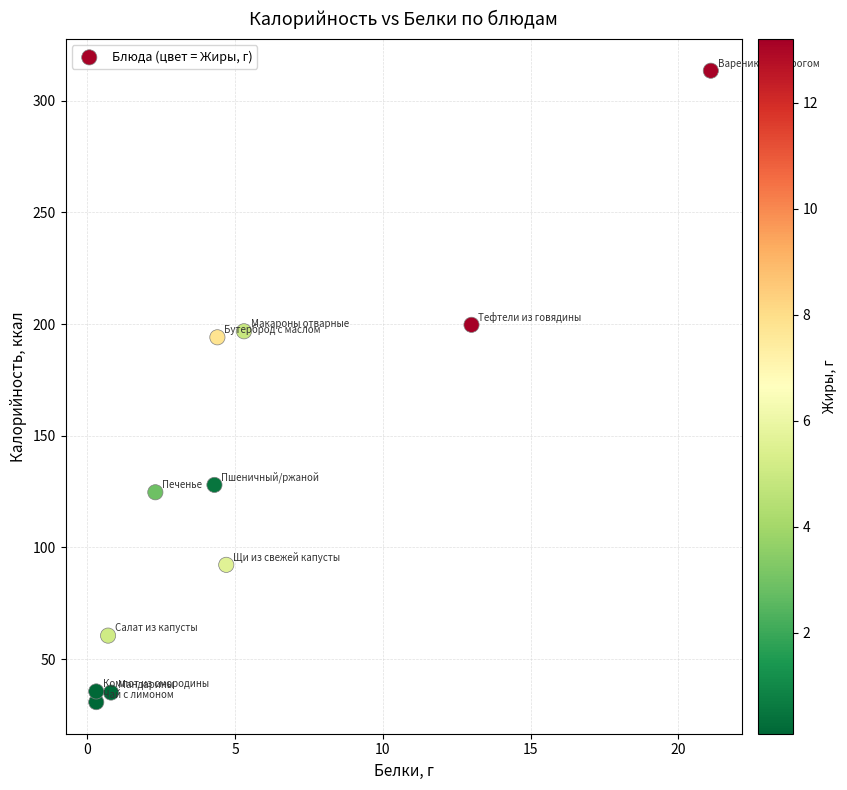

What is the range of Y values (max minus min)?

282.8